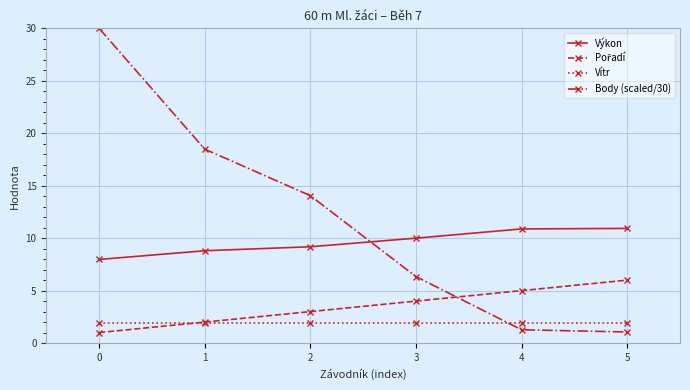

What is the value of the Výkon point at the 3rd from the left?

9.2